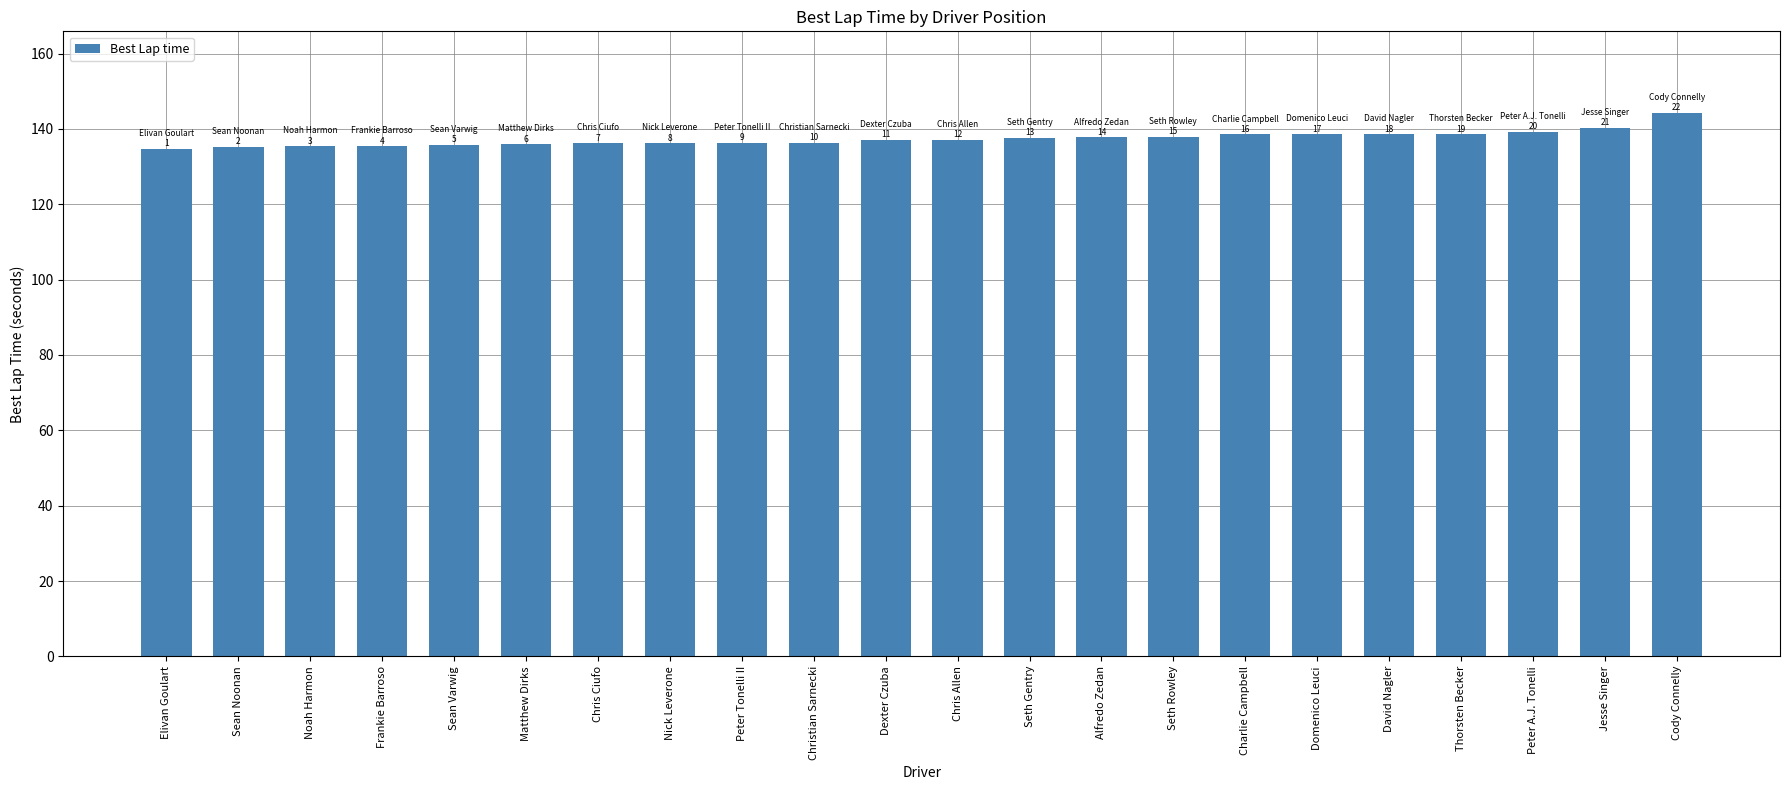

What position from the left is Peter A.J. Tonelli?

20